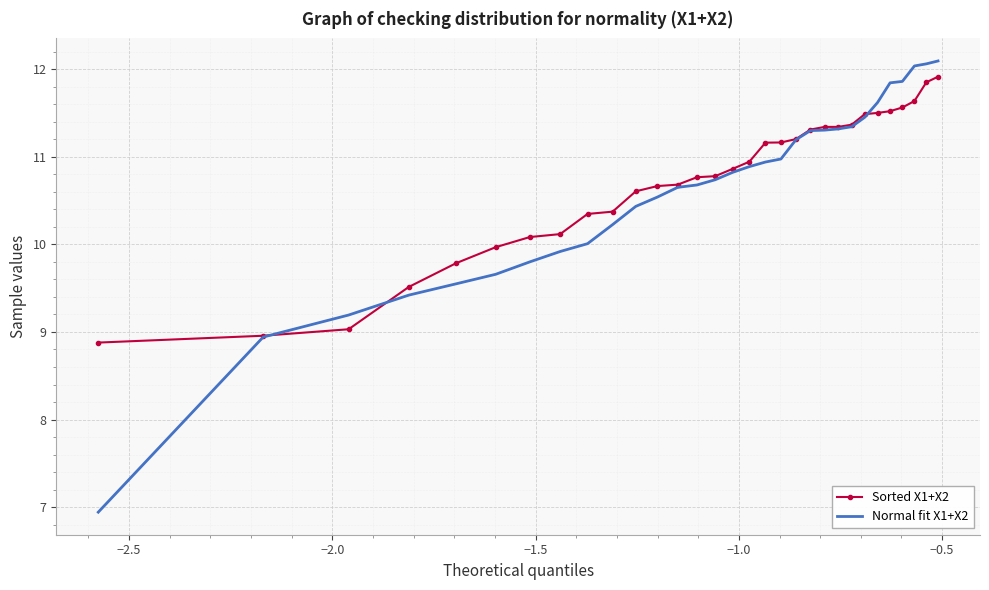

Which series has the largest range (max minus min)?

Normal fit X1+X2